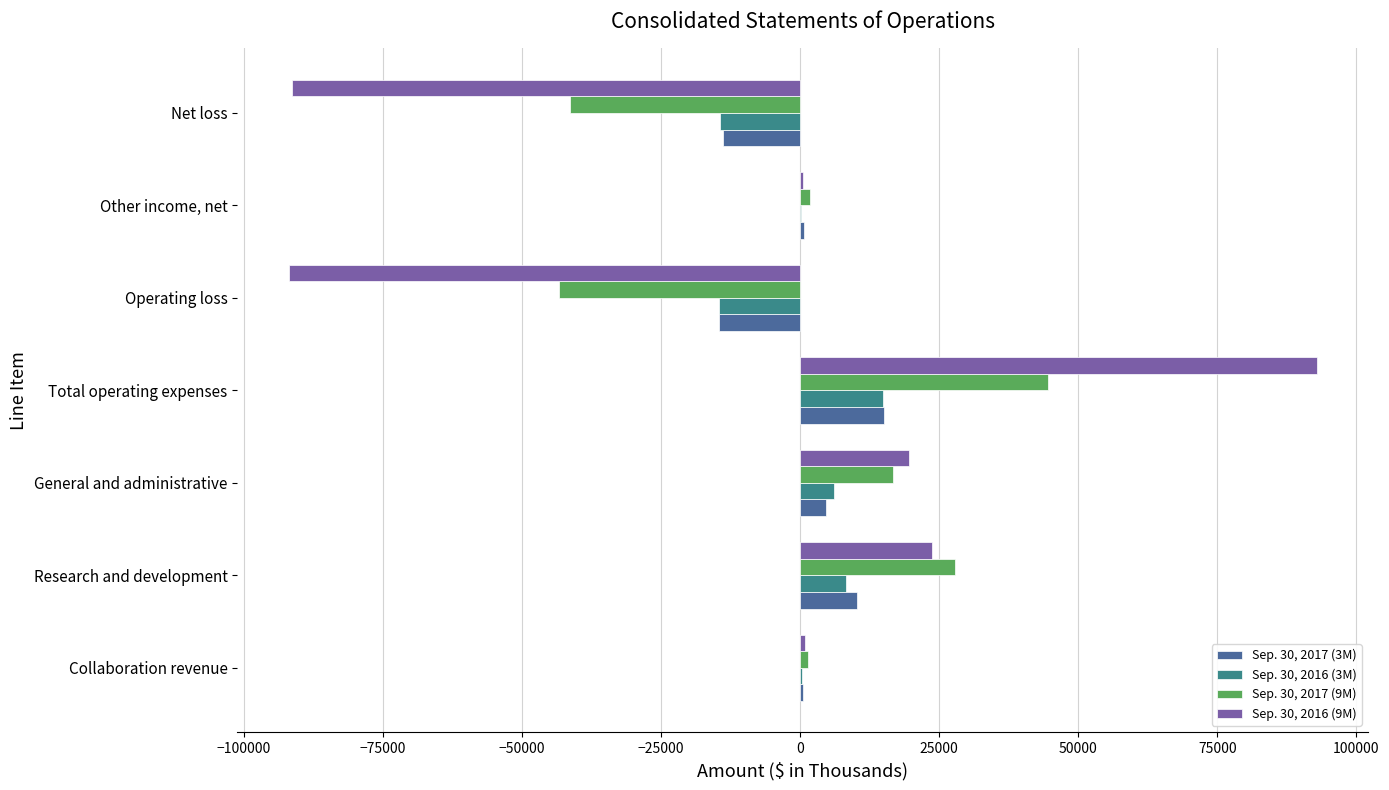

What is the greatest value displayed?

92864